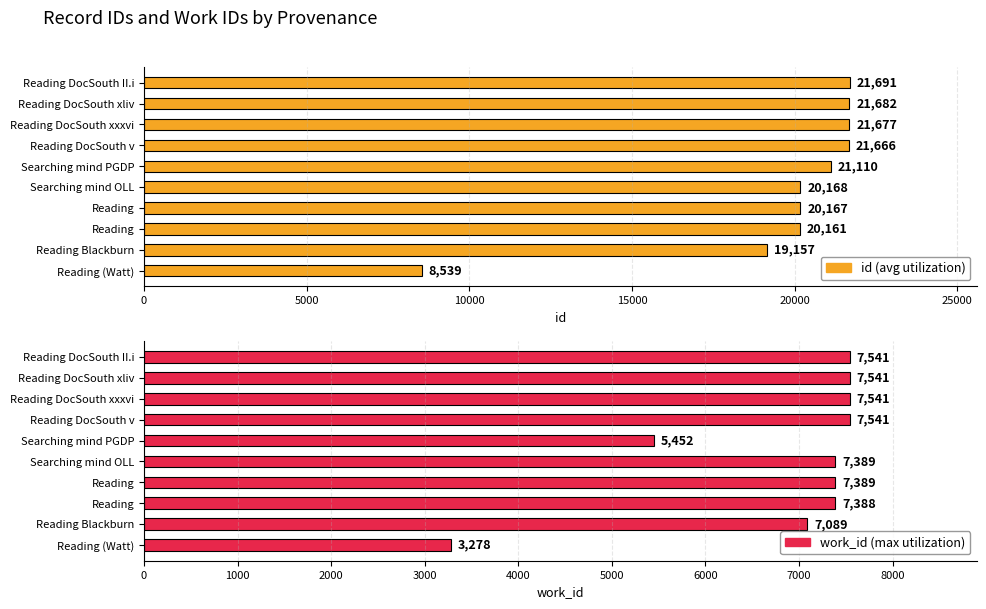

At how many categories does at least one series exceed 16242?

9